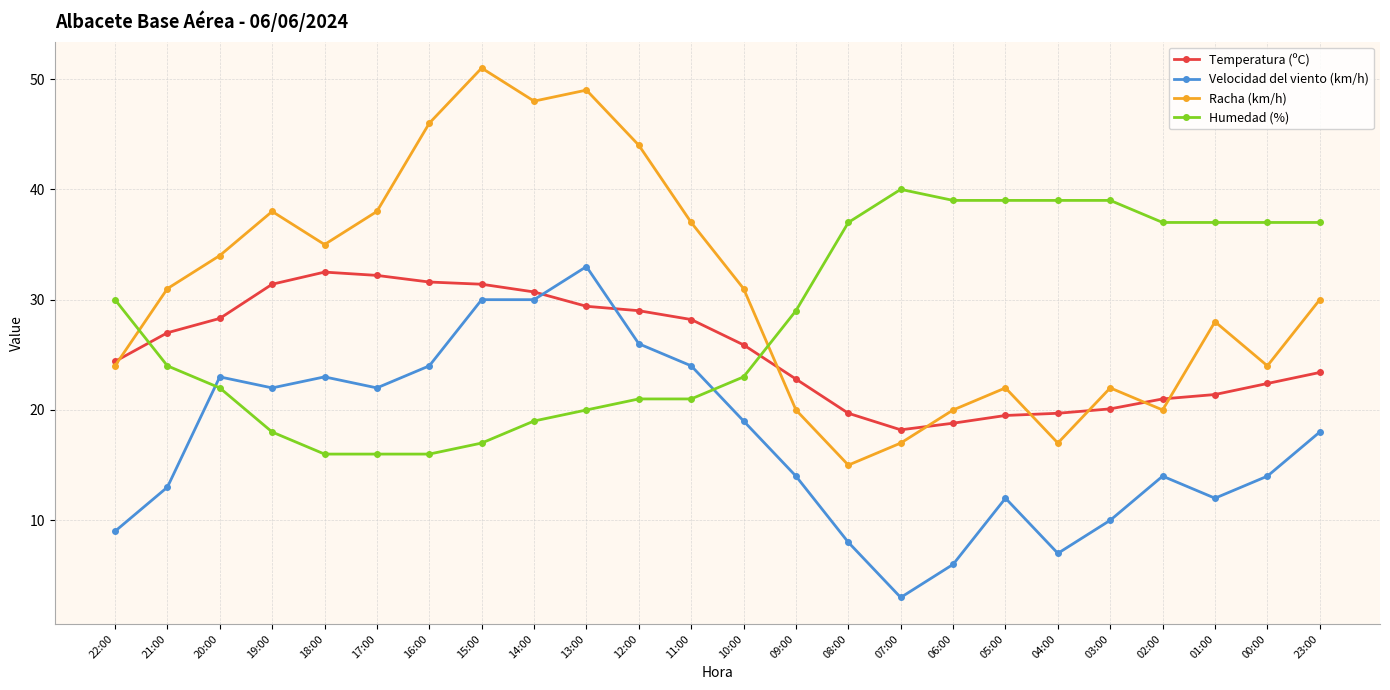

Where do Velocidad del viento (km/h) and Humedad (%) first cross each other?

21:00 and 20:00